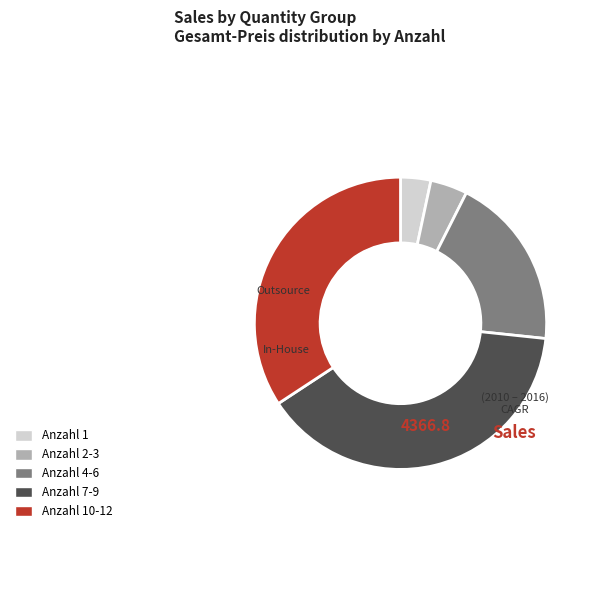

Does any single category account for the majority?

No